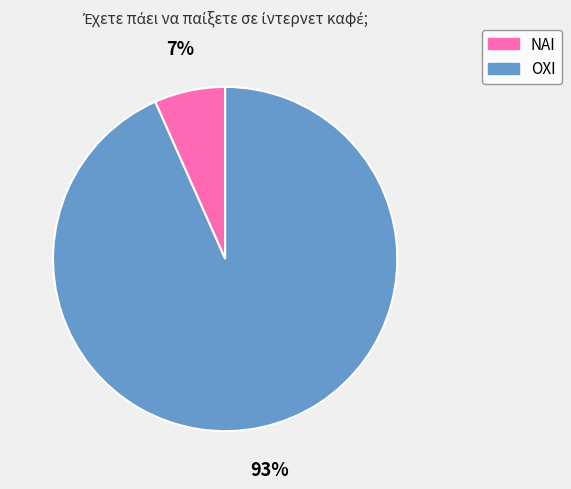

To the nearest percent, what is the average slice percentage?

50%